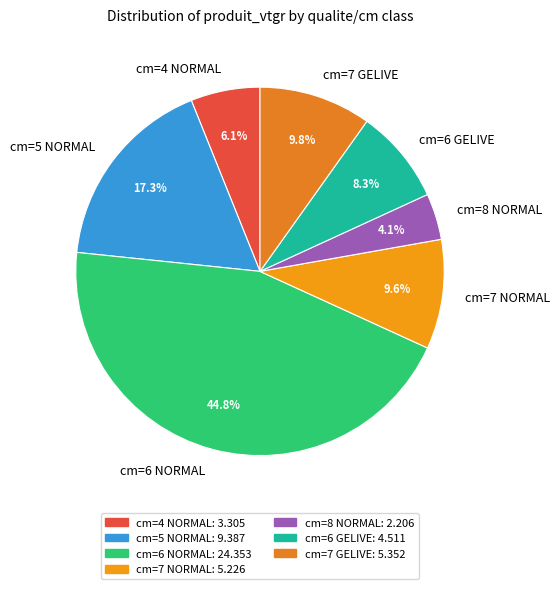

To the nearest percent, what is the difference between the largest and smallest slice percentages?

41%